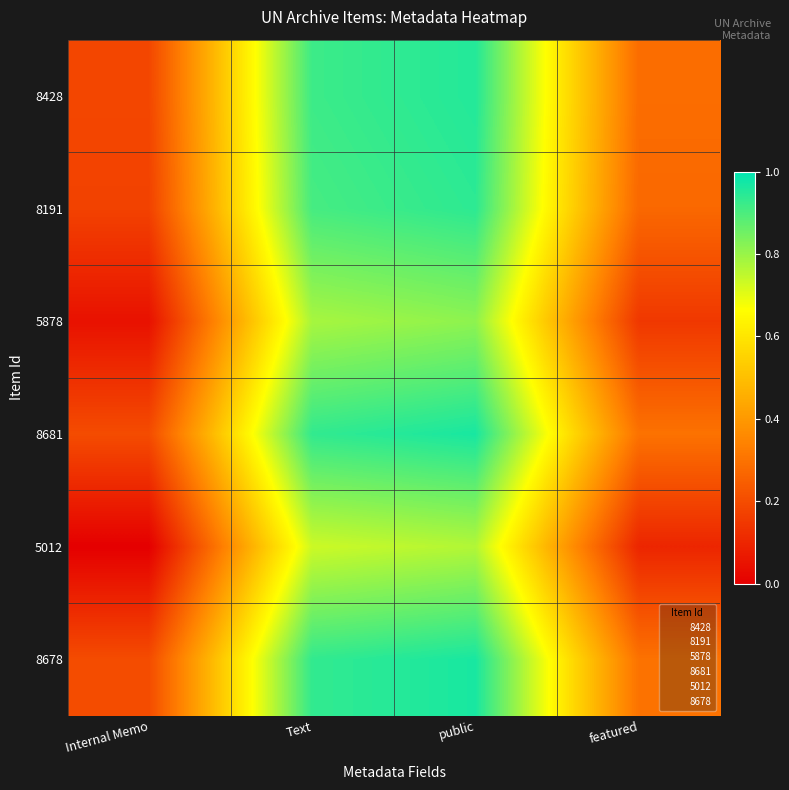

Which series has the widest spread of values?

8428